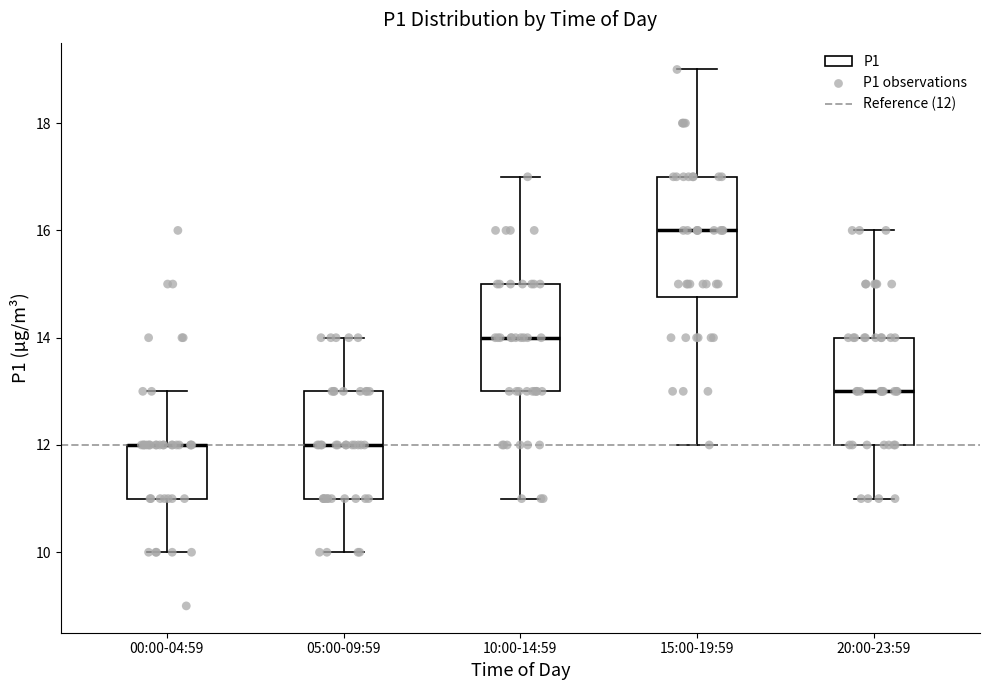

Reading left to right, transcribe this box plot: for each box, give where its median line is, the range the box spans, and where its two whiskers end, as read against the y-axis. The values are not printed on the chart, so give them approximately, as read against the axis.

00:00-04:59: median 12.0 (drawn on the box's upper edge), box 11.0 to 12.0, whiskers 10.0 to 13.0
05:00-09:59: median 12.0, box 11.0 to 13.0, whiskers 10.0 to 14.0
10:00-14:59: median 14.0, box 13.0 to 15.0, whiskers 11.0 to 17.0
15:00-19:59: median 16.0, box 14.8 to 17.0, whiskers 12.0 to 19.0
20:00-23:59: median 13.0, box 12.0 to 14.0, whiskers 11.0 to 16.0